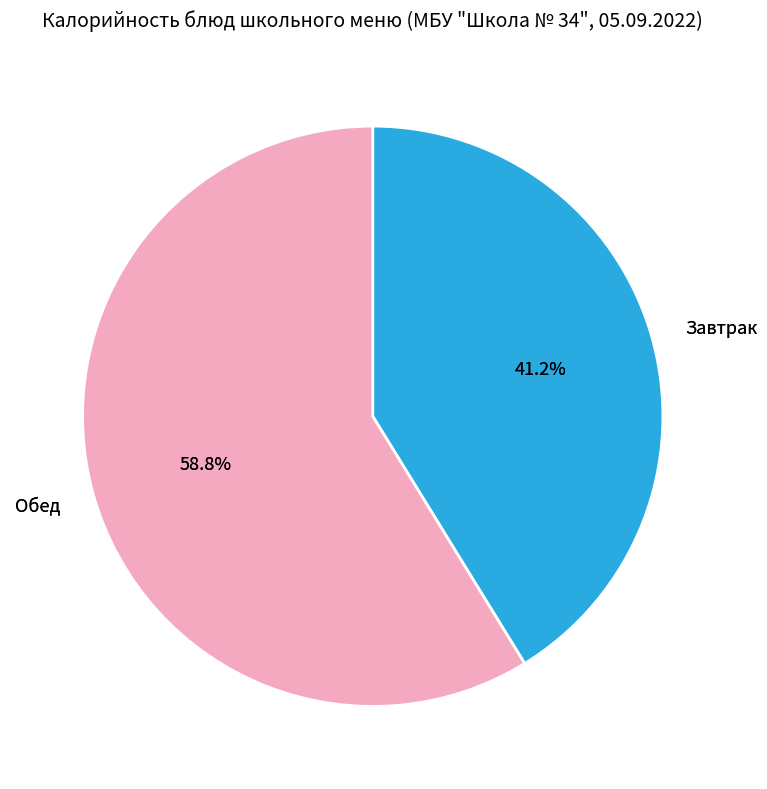

Is it true that Макароны отварные is 16% of the pie?

True